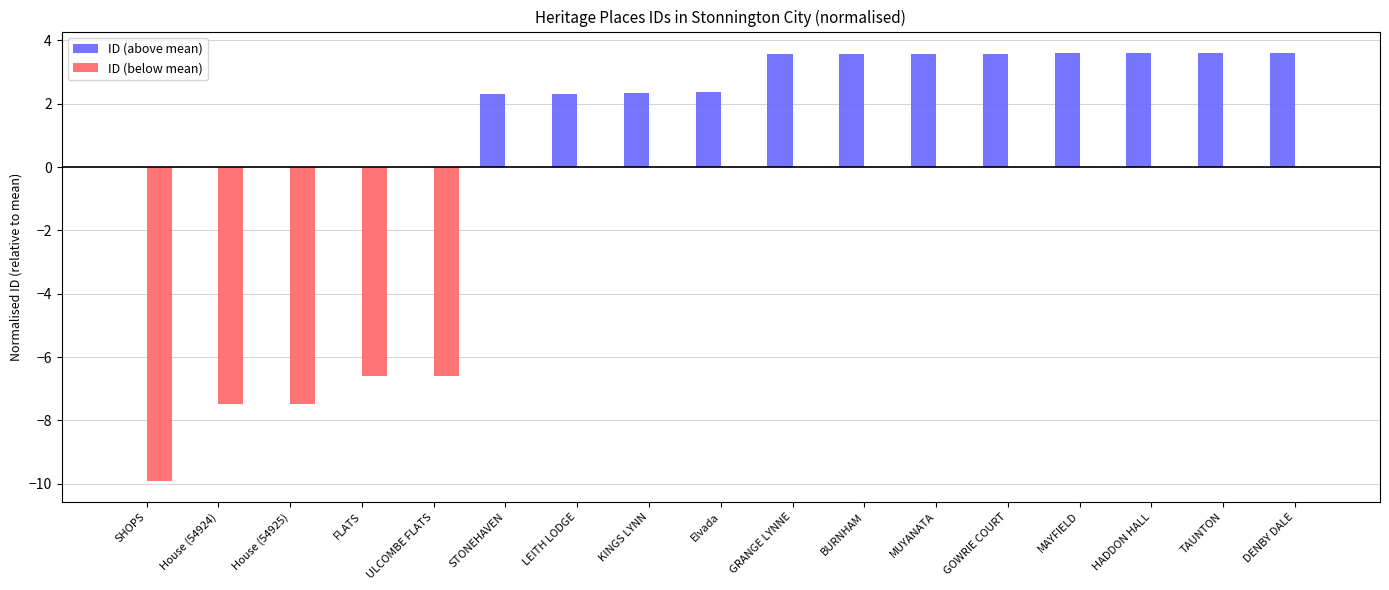

What is the maximum value shown in the chart?

3.6